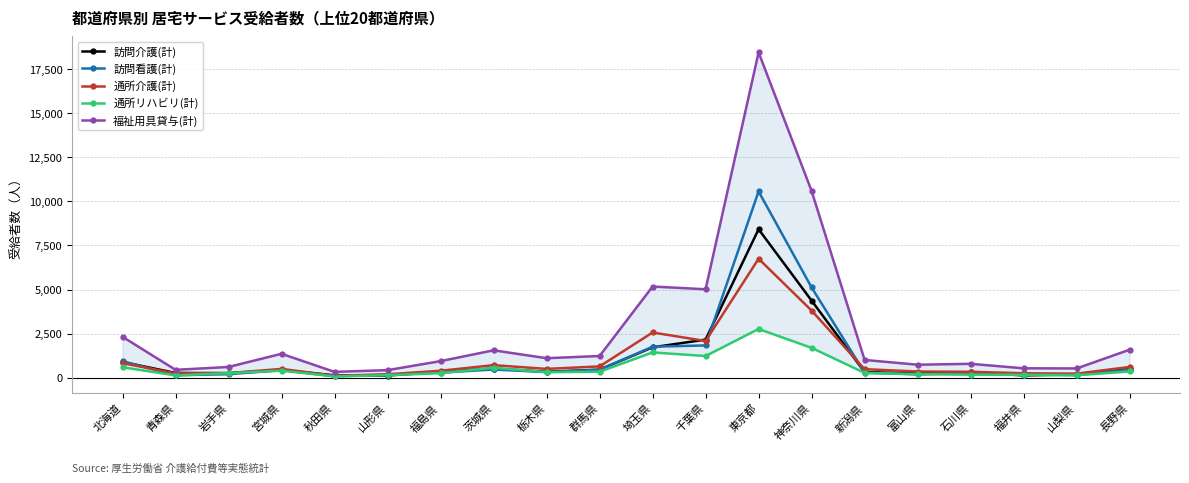

At which category does 訪問介護(計) reach its first local valley?

岩手県